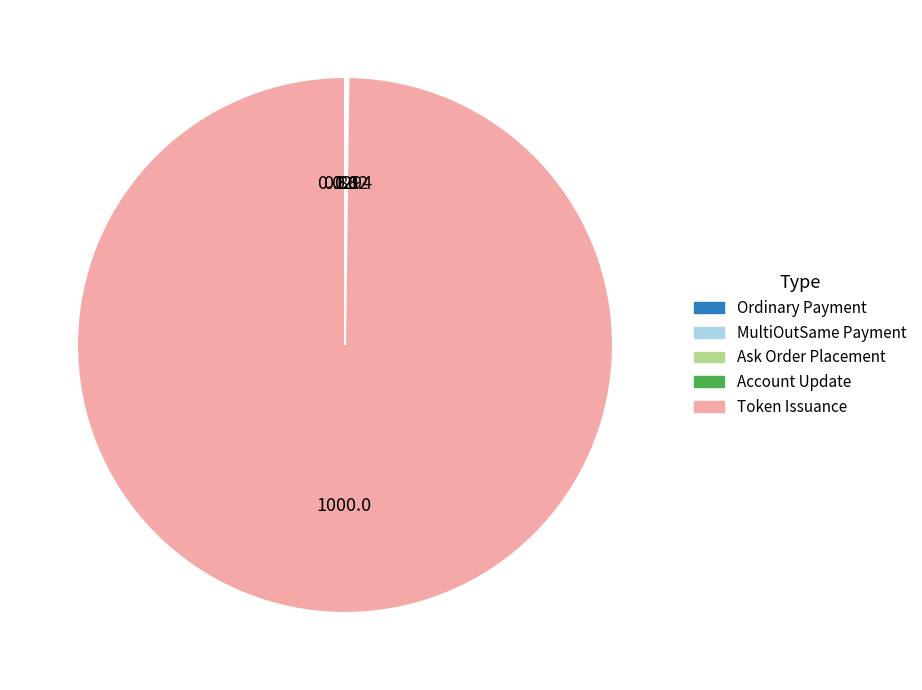

Which category has the biggest portion of the pie?

Token Issuance